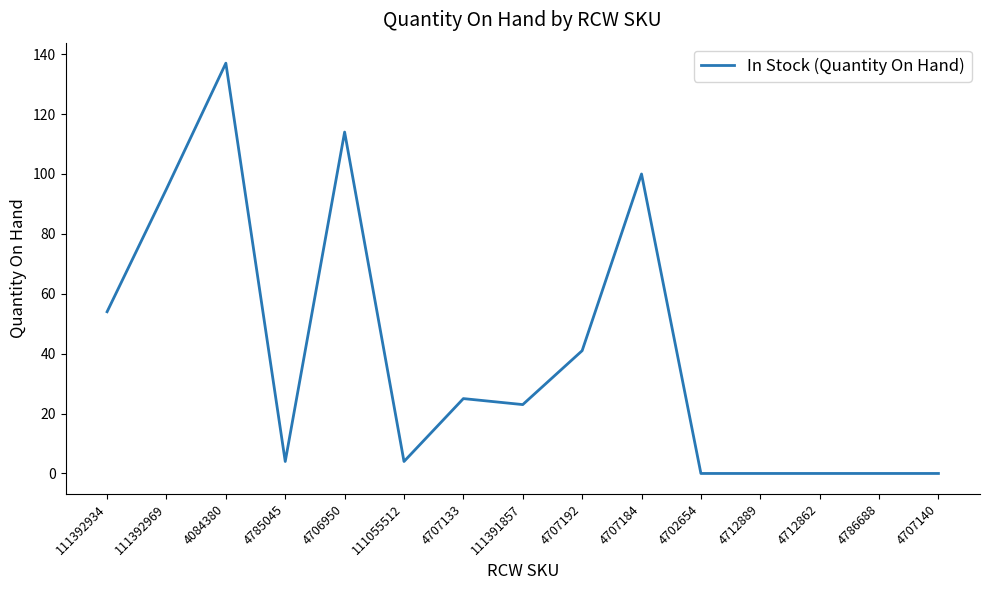

What is the difference between the maximum and minimum values?

137